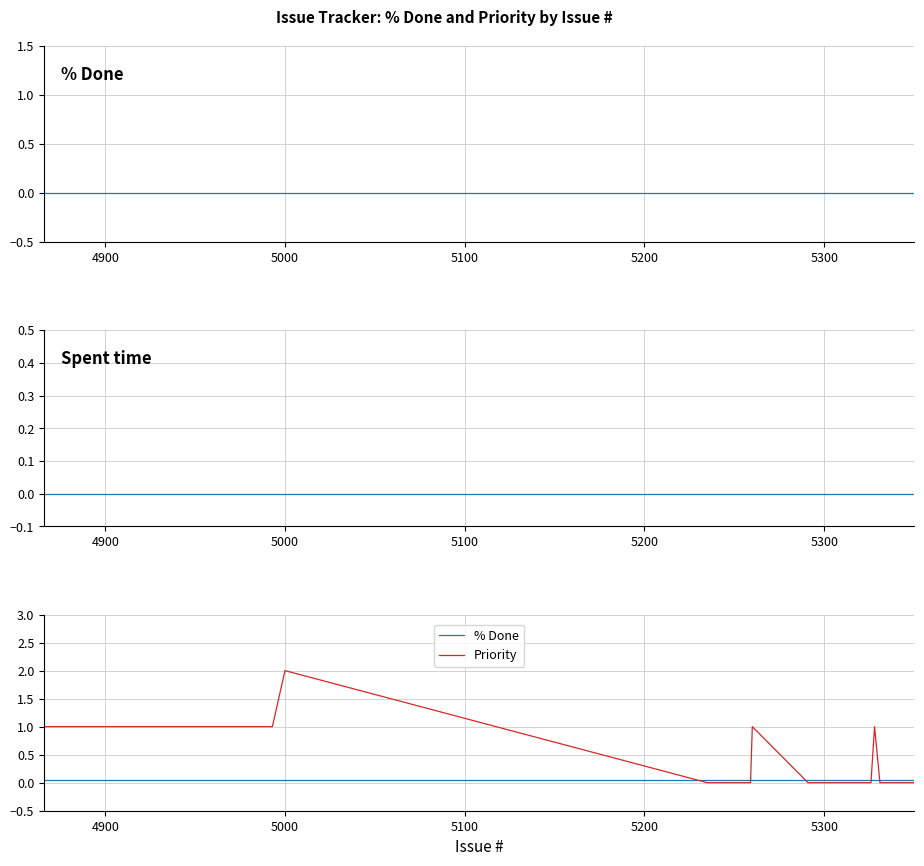

Rank the series by their maximum value, from lowest to highest.

Spent time, % Done, Priority